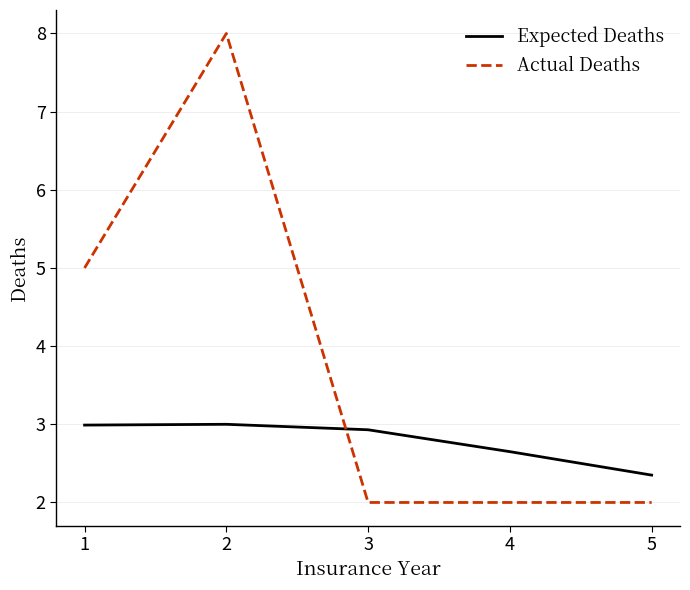

What is the difference between the second highest and second lowest values in the Actual Deaths series?

3.0